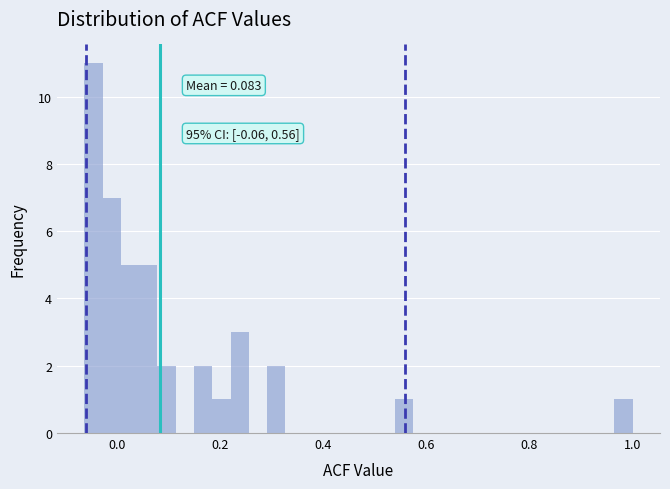

Around what value on the x-axis is the tallest bar? Give the approximate position of its centre, as read against the axis.

-0.04